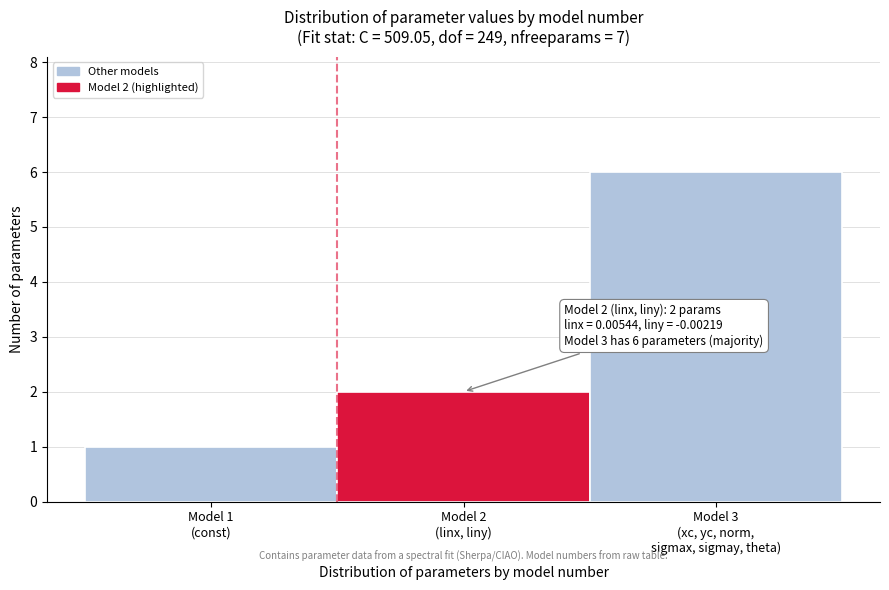

Reading left to right, list all the values displayed in this chart.

1	2	6